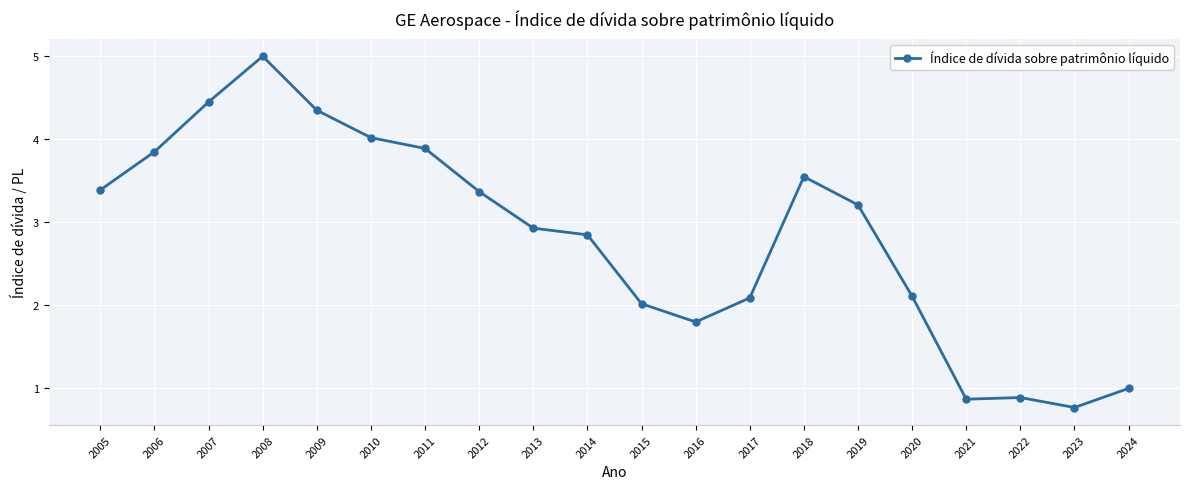

What is the value of the 8th point from the left?

3.4